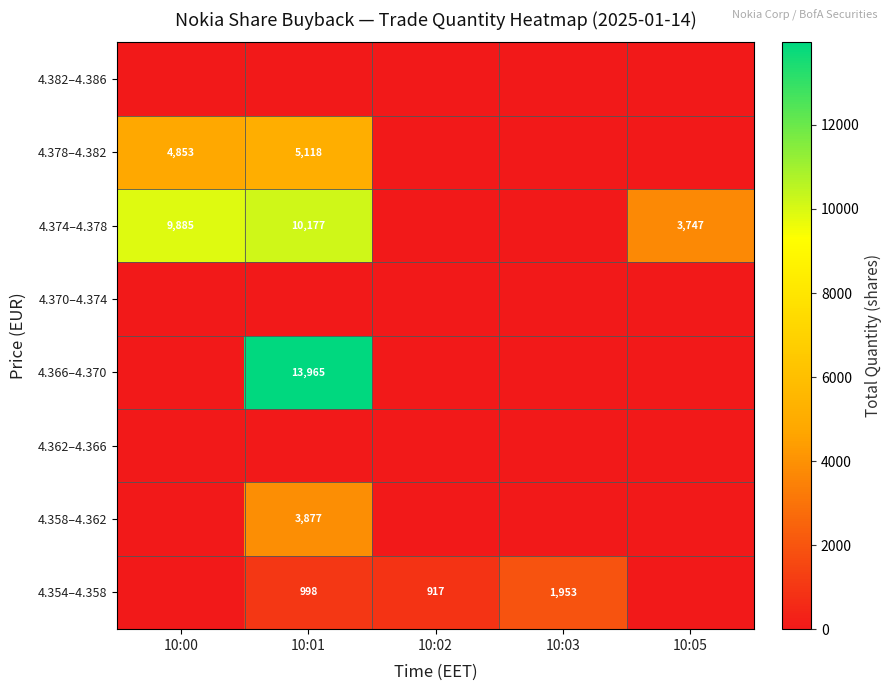

The 4.354–4.358 series shows 998 at 10:01. True or false?

True